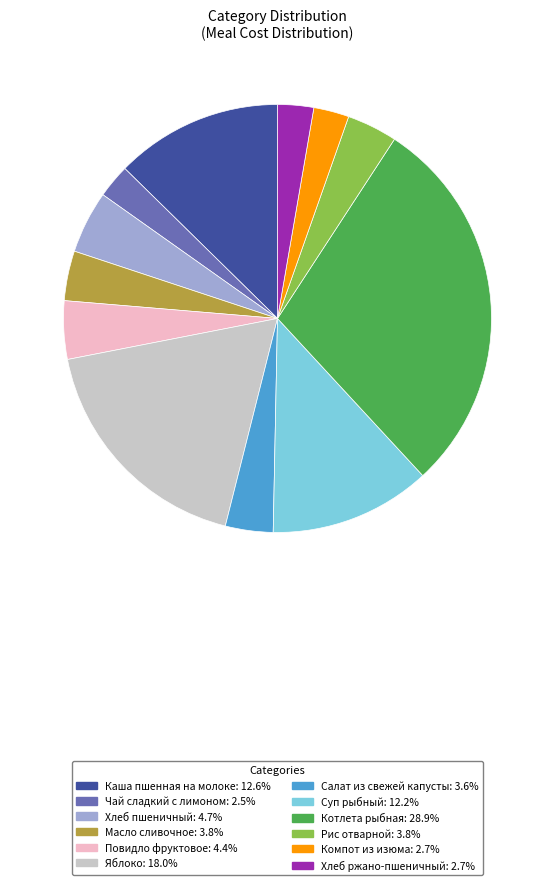

How many segments does this pie chart have?

12